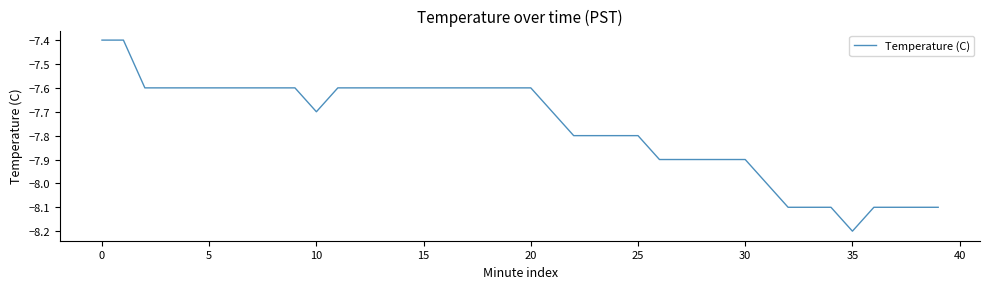

What is the smallest value displayed?

-8.2